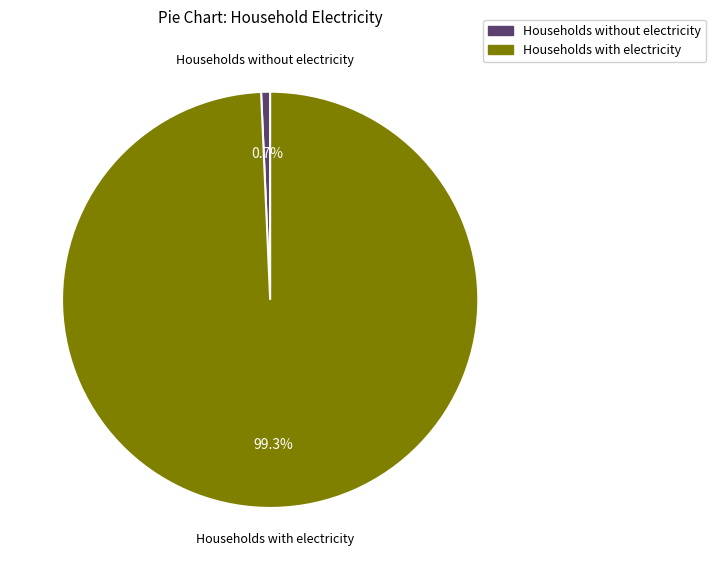

Do Households with electricity and Households without electricity together represent more than half of the pie?

Yes